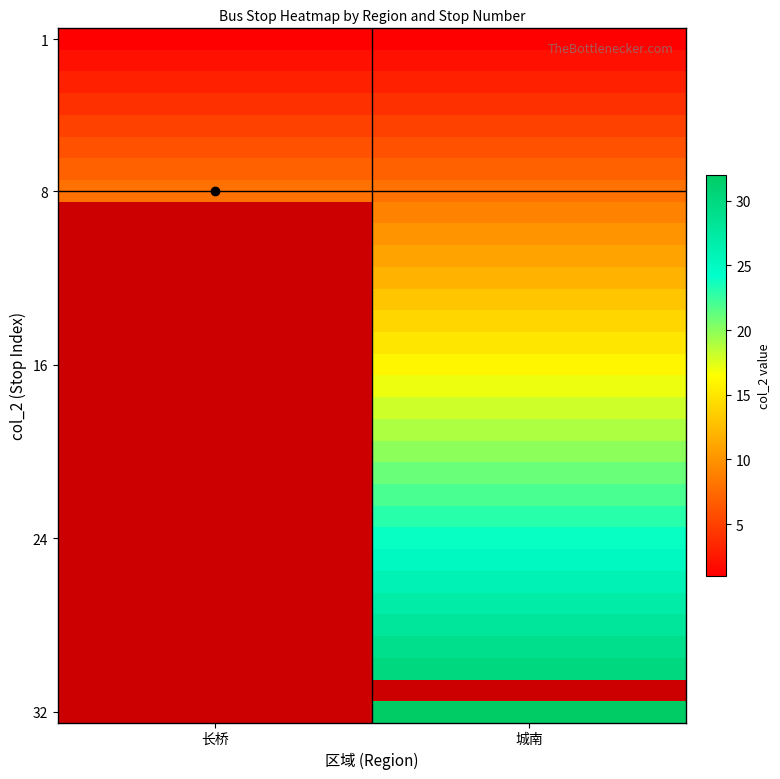

Which has a higher value, 城南 or 长桥?

城南